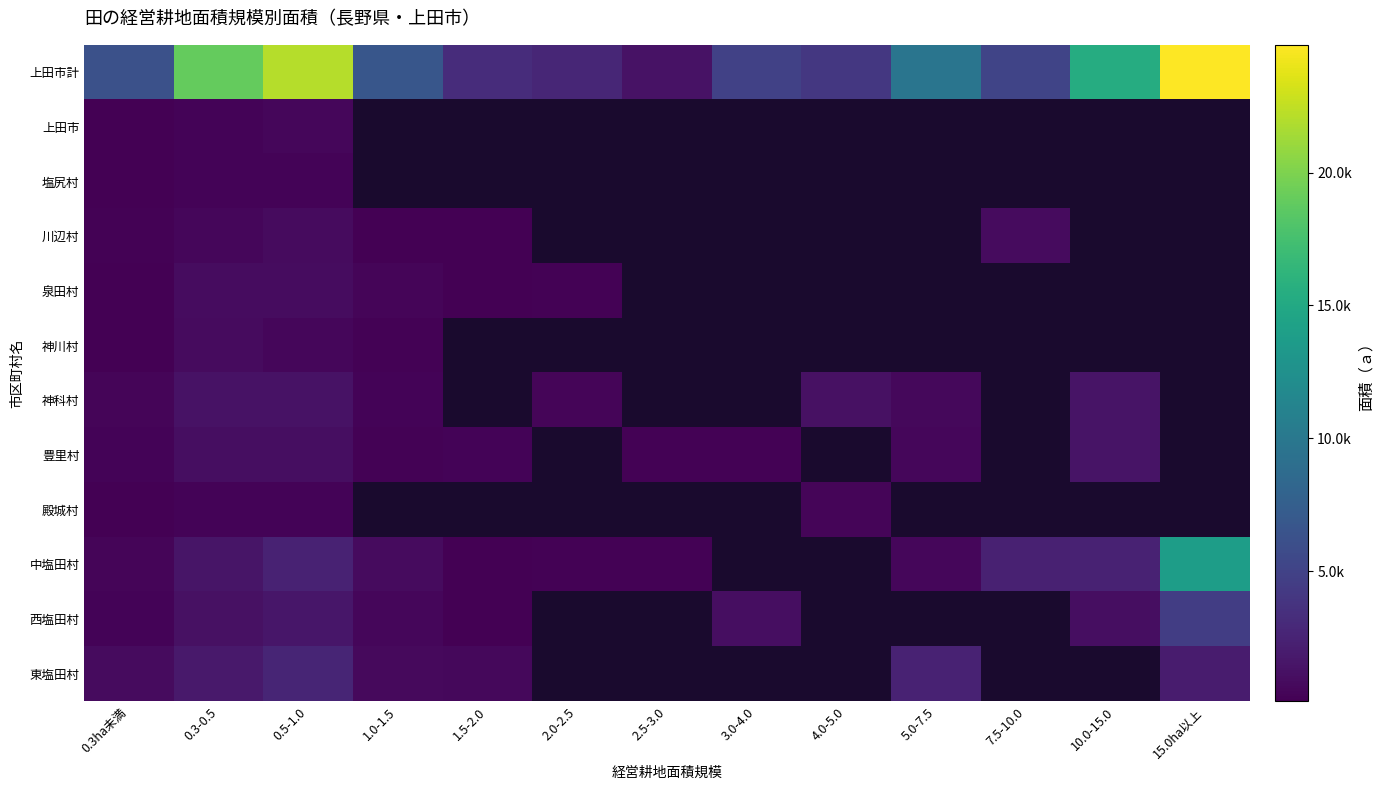

Reading right to left, extract all data points from this chart.

上田市計: 15.0ha以上=24801	10.0-15.0=15405	7.5-10.0=5133	5.0-7.5=9726	4.0-5.0=4157	3.0-4.0=4924	2.5-3.0=1358	2.0-2.5=2795	1.5-2.0=3275	1.0-1.5=6722	0.5-1.0=22068	0.3-0.5=18987	0.3ha未満=6214
上田市: 15.0ha以上=0	10.0-15.0=0	7.5-10.0=0	5.0-7.5=0	4.0-5.0=0	3.0-4.0=0	2.5-3.0=0	2.0-2.5=0	1.5-2.0=0	1.0-1.5=0	0.5-1.0=520	0.3-0.5=341	0.3ha未満=208
塩尻村: 15.0ha以上=0	10.0-15.0=0	7.5-10.0=0	5.0-7.5=0	4.0-5.0=0	3.0-4.0=0	2.5-3.0=0	2.0-2.5=0	1.5-2.0=0	1.0-1.5=0	0.5-1.0=385	0.3-0.5=379	0.3ha未満=133
川辺村: 15.0ha以上=0	10.0-15.0=0	7.5-10.0=807	5.0-7.5=0	4.0-5.0=0	3.0-4.0=0	2.5-3.0=0	2.0-2.5=0	1.5-2.0=180	1.0-1.5=210	0.5-1.0=808	0.3-0.5=594	0.3ha未満=234
泉田村: 15.0ha以上=0	10.0-15.0=0	7.5-10.0=0	5.0-7.5=0	4.0-5.0=0	3.0-4.0=0	2.5-3.0=0	2.0-2.5=232	1.5-2.0=170	1.0-1.5=501	0.5-1.0=927	0.3-0.5=891	0.3ha未満=151
神川村: 15.0ha以上=0	10.0-15.0=0	7.5-10.0=0	5.0-7.5=0	4.0-5.0=0	3.0-4.0=0	2.5-3.0=0	2.0-2.5=0	1.5-2.0=0	1.0-1.5=305	0.5-1.0=531	0.3-0.5=868	0.3ha未満=119
神科村: 15.0ha以上=0	10.0-15.0=1390	7.5-10.0=0	5.0-7.5=610	4.0-5.0=1210	3.0-4.0=0	2.5-3.0=0	2.0-2.5=440	1.5-2.0=0	1.0-1.5=351	0.5-1.0=1306	0.3-0.5=1299	0.3ha未満=491
豊里村: 15.0ha以上=0	10.0-15.0=1412	7.5-10.0=0	5.0-7.5=600	4.0-5.0=0	3.0-4.0=311	2.5-3.0=282	2.0-2.5=0	1.5-2.0=331	1.0-1.5=245	0.5-1.0=1013	0.3-0.5=1022	0.3ha未満=363
殿城村: 15.0ha以上=0	10.0-15.0=0	7.5-10.0=0	5.0-7.5=0	4.0-5.0=430	3.0-4.0=0	2.5-3.0=0	2.0-2.5=0	1.5-2.0=0	1.0-1.5=0	0.5-1.0=313	0.3-0.5=360	0.3ha未満=180
中塩田村: 15.0ha以上=13811	10.0-15.0=2483	7.5-10.0=2429	5.0-7.5=583	4.0-5.0=0	3.0-4.0=0	2.5-3.0=260	2.0-2.5=244	1.5-2.0=172	1.0-1.5=799	0.5-1.0=2499	0.3-0.5=1552	0.3ha未満=414
西塩田村: 15.0ha以上=4648	10.0-15.0=1000	7.5-10.0=0	5.0-7.5=0	4.0-5.0=0	3.0-4.0=989	2.5-3.0=0	2.0-2.5=0	1.5-2.0=151	1.0-1.5=531	0.5-1.0=1639	0.3-0.5=1217	0.3ha未満=313
東塩田村: 15.0ha以上=2000	10.0-15.0=0	7.5-10.0=0	5.0-7.5=2493	4.0-5.0=0	3.0-4.0=0	2.5-3.0=0	2.0-2.5=0	1.5-2.0=661	1.0-1.5=702	0.5-1.0=2687	0.3-0.5=1780	0.3ha未満=851